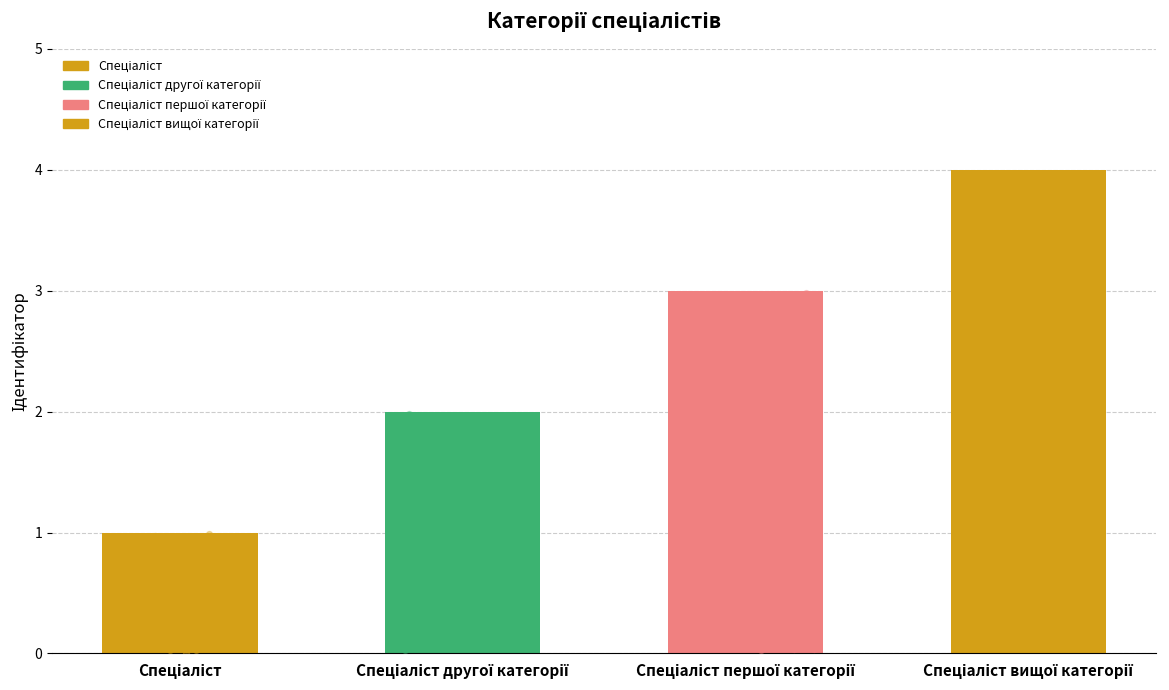

What is the change in value from Спеціаліст другої категорії to Спеціаліст першої категорії?

+1